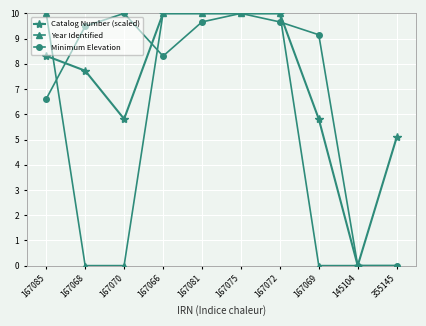

In Catalog Number (scaled), how many points are lower than both neighbors (excluding endpoints)?

3